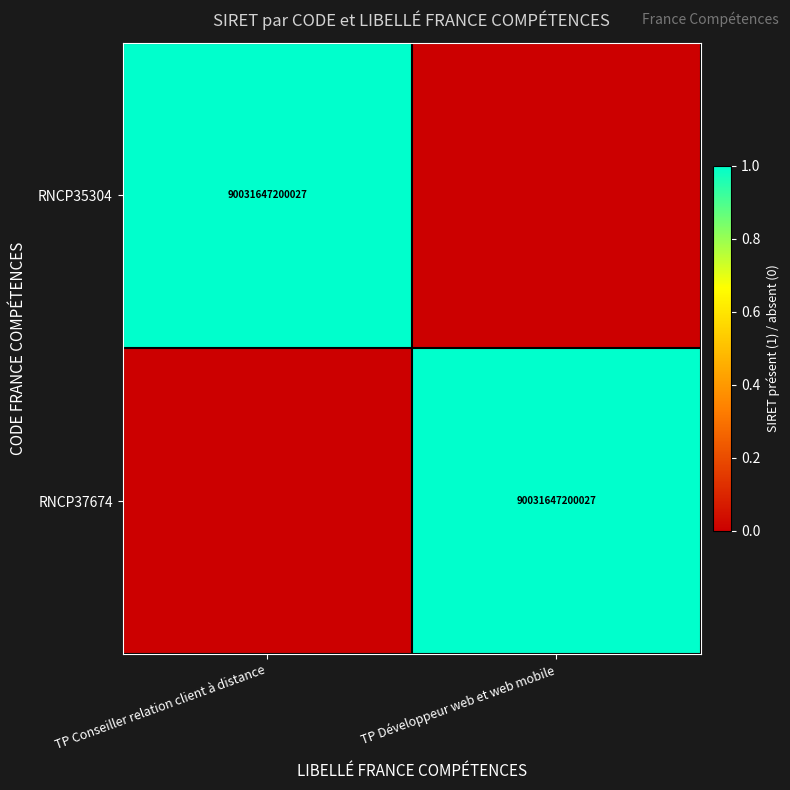

Is it true that RNCP37674 equals 40218451156524 at TP Développeur web et web mobile?

False